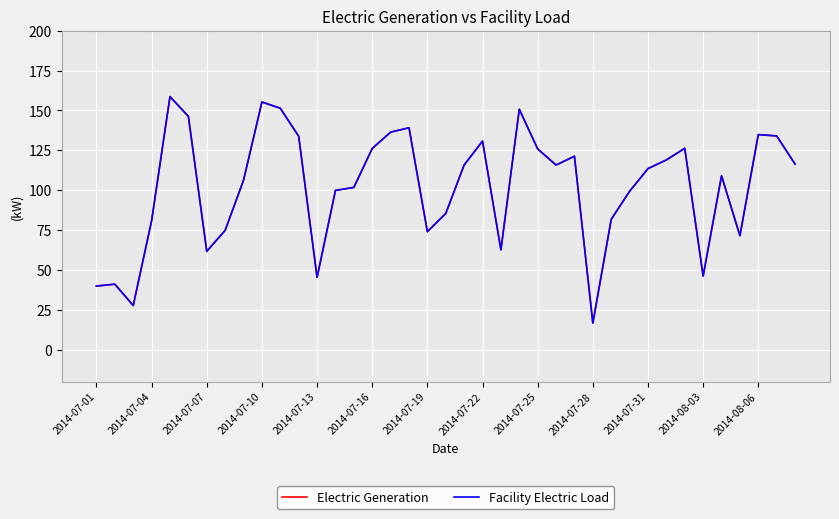

True or false: Facility Electric Load and Electric Generation cross at least once.

False